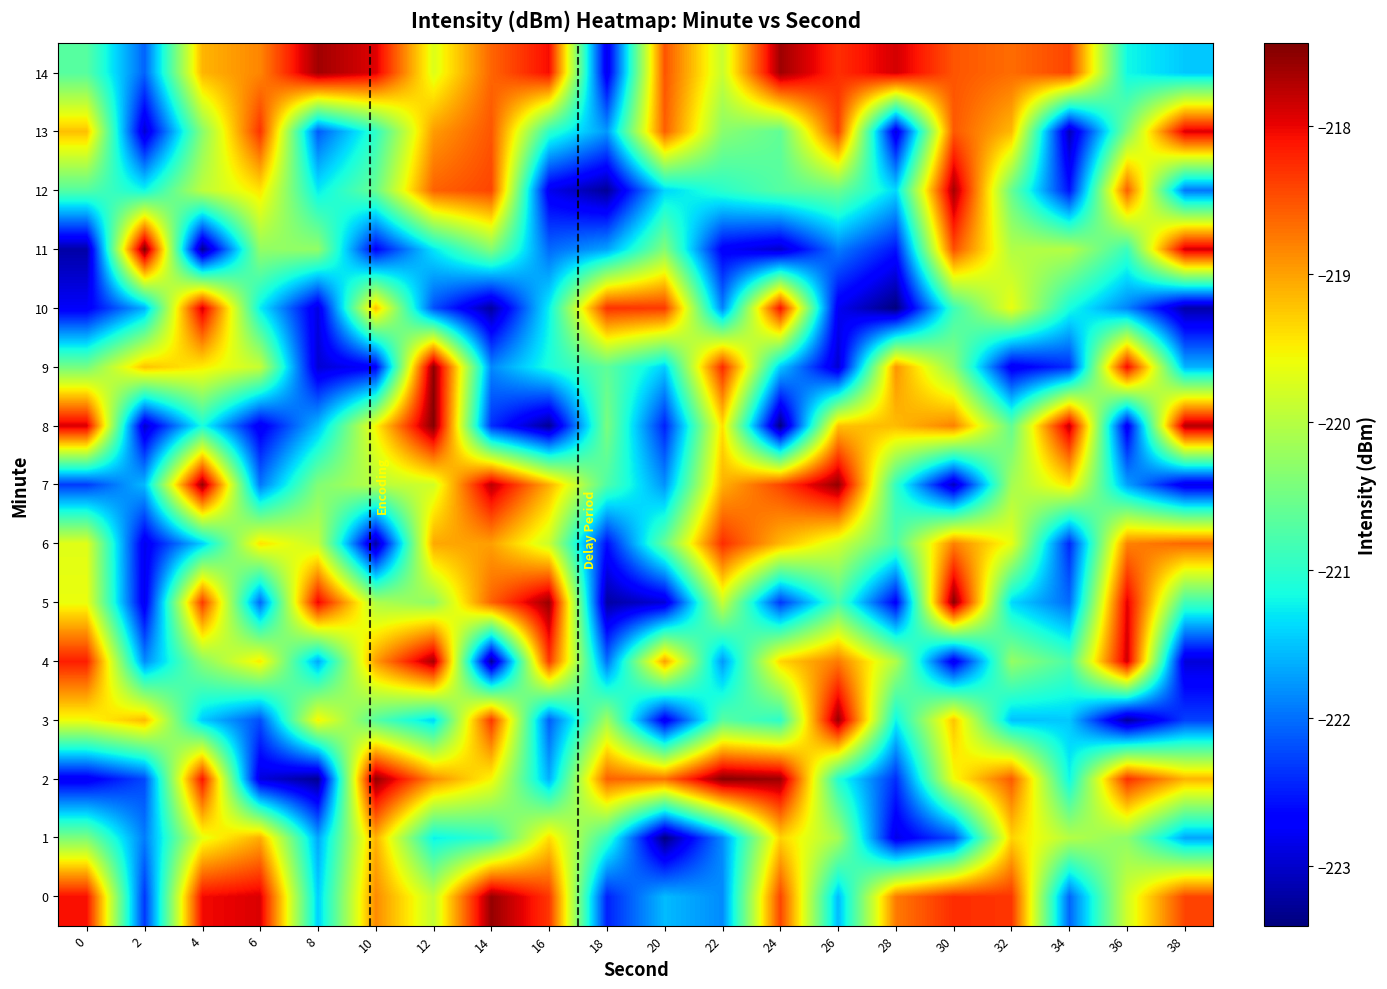

What is the greatest value displayed?

-217.4